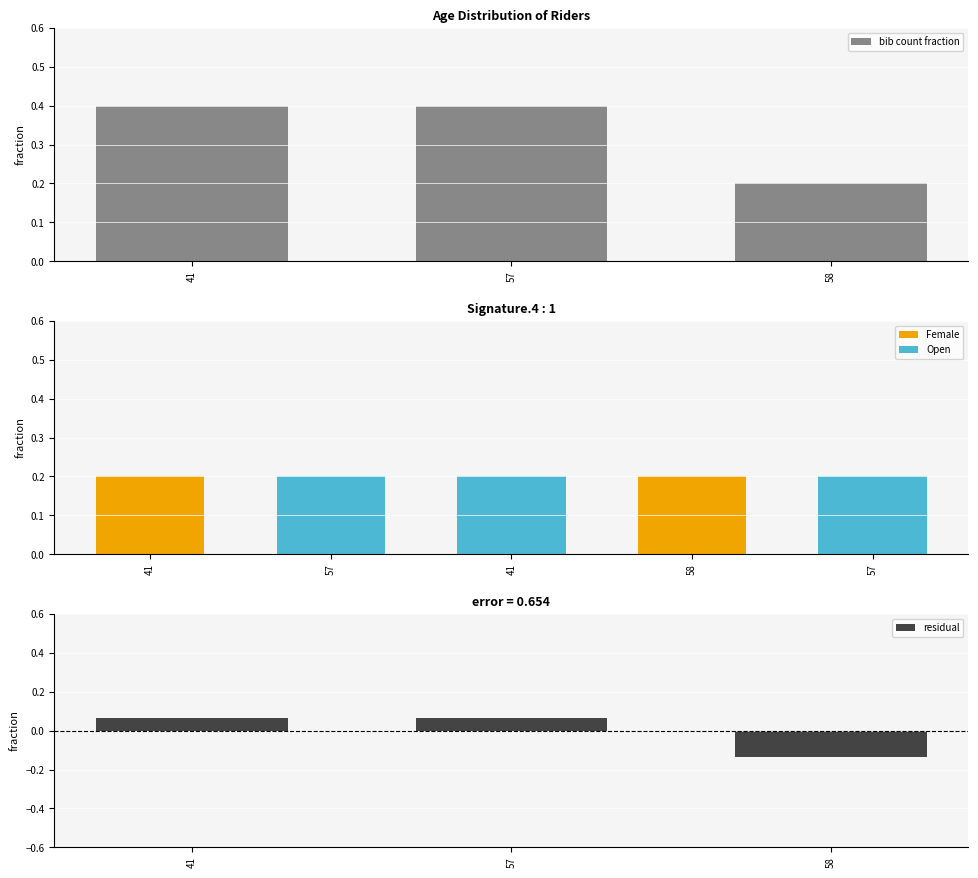

Is it true that bib count fraction equals 0.4 at 57?

True